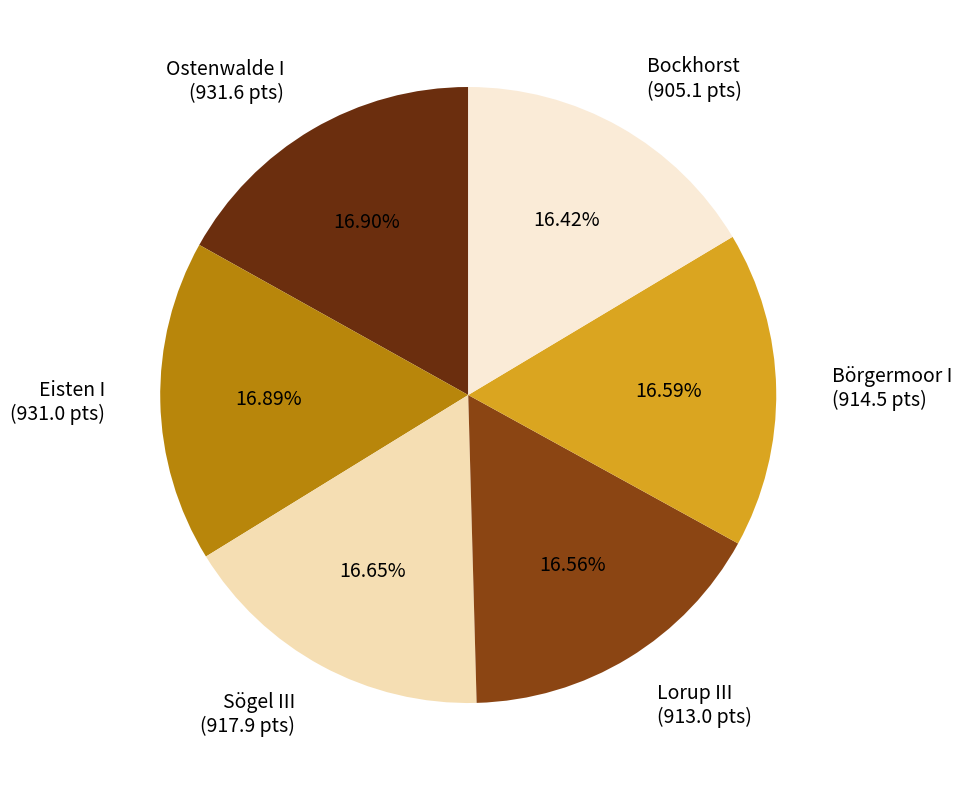

How many slices are in this pie chart?

6